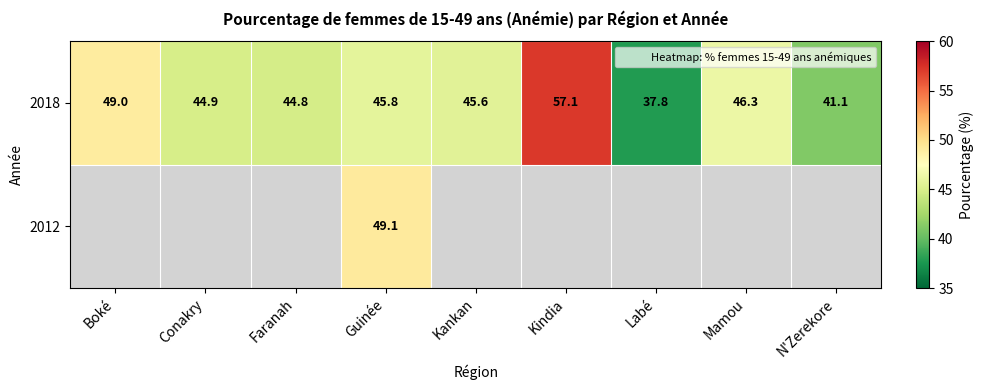

How many categories are shown in the chart?

9